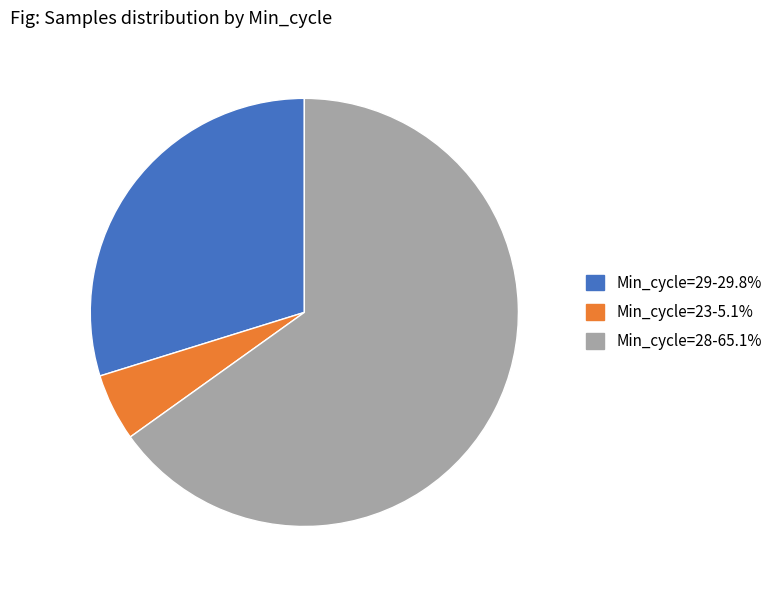

Does any single category account for the majority?

Yes